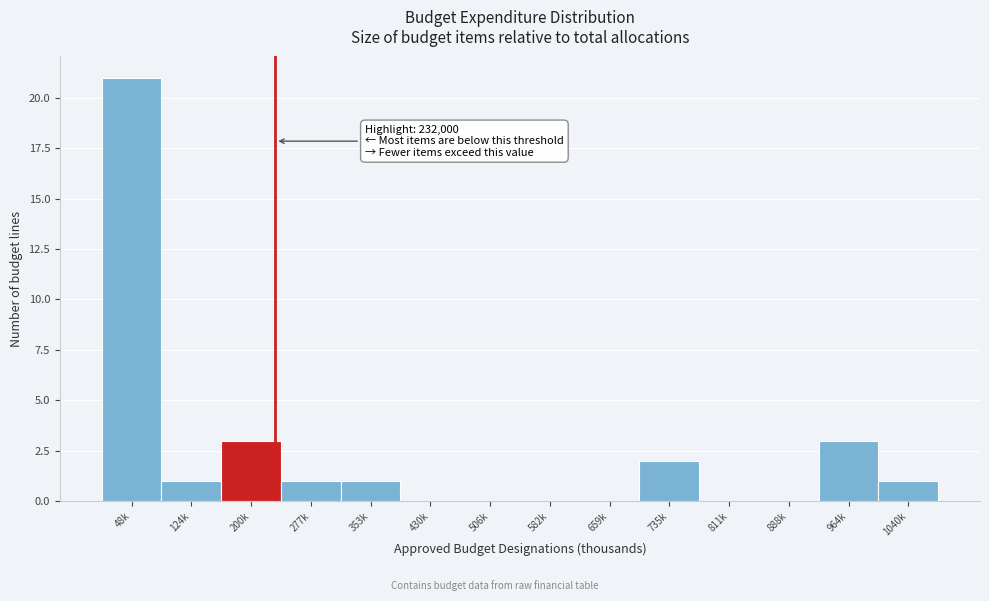

Reading left to right, extract all data points from this chart.

48k=21	124k=1	200k=3	277k=1	353k=1	430k=0	506k=0	582k=0	659k=0	735k=2	811k=0	888k=0	964k=3	1040k=1